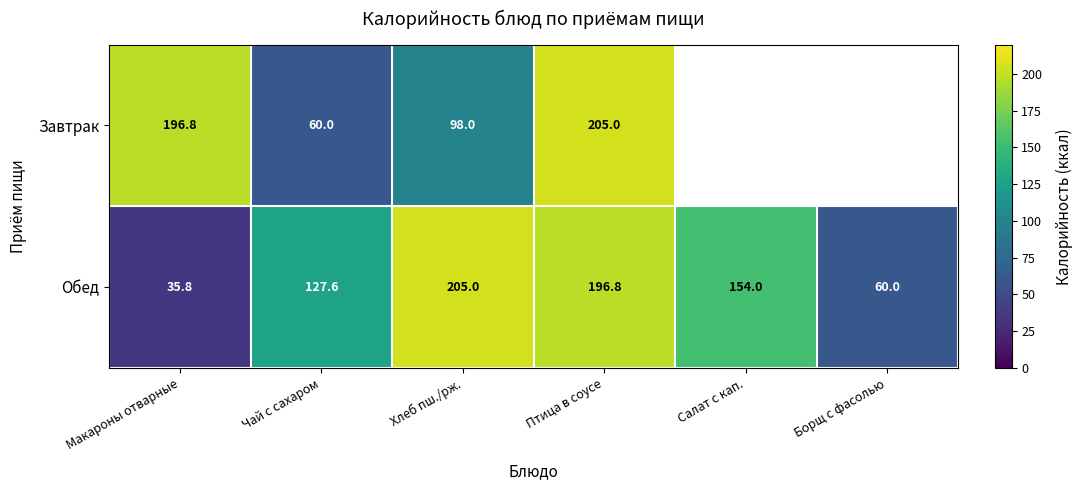

The value of Обед at Макароны отварные is 22.8. True or false?

False